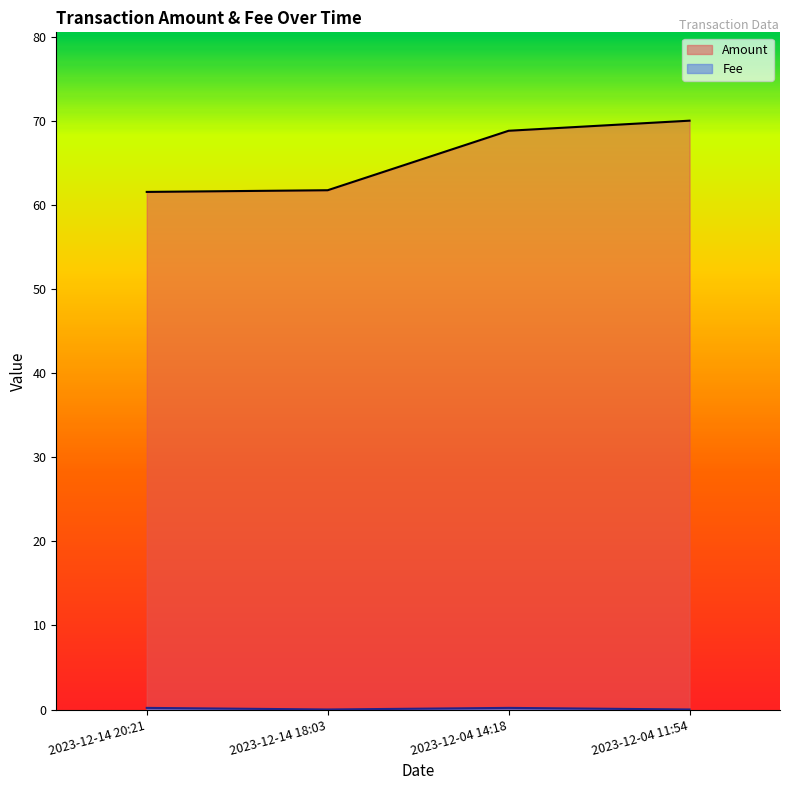

What is the sum of the Amount values at 2023-12-14 20:21 and 2023-12-14 18:03?

123.3